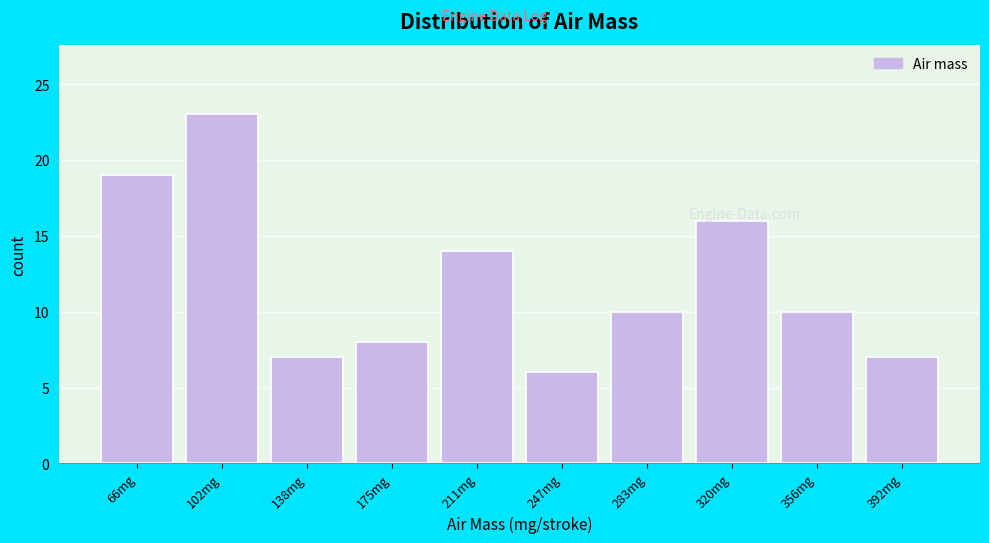

Over which range of the x-axis is the bar tallest?

85 to 120